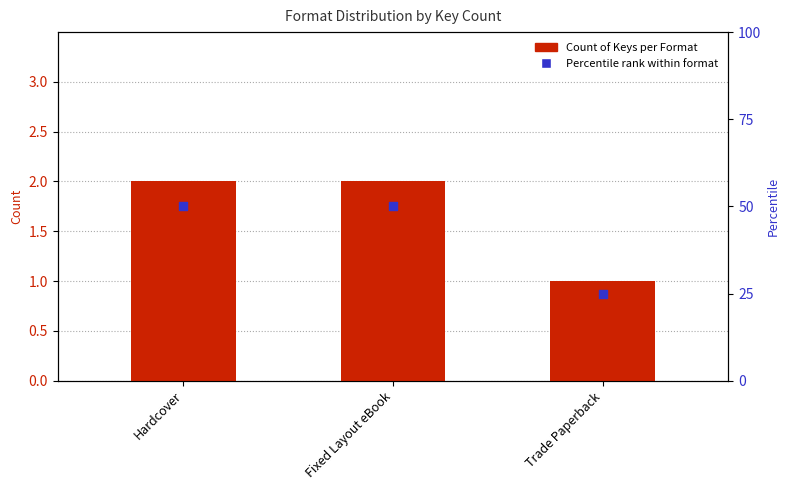

What are all the series names shown in the legend?

Count of Keys per Format, Percentile rank within format